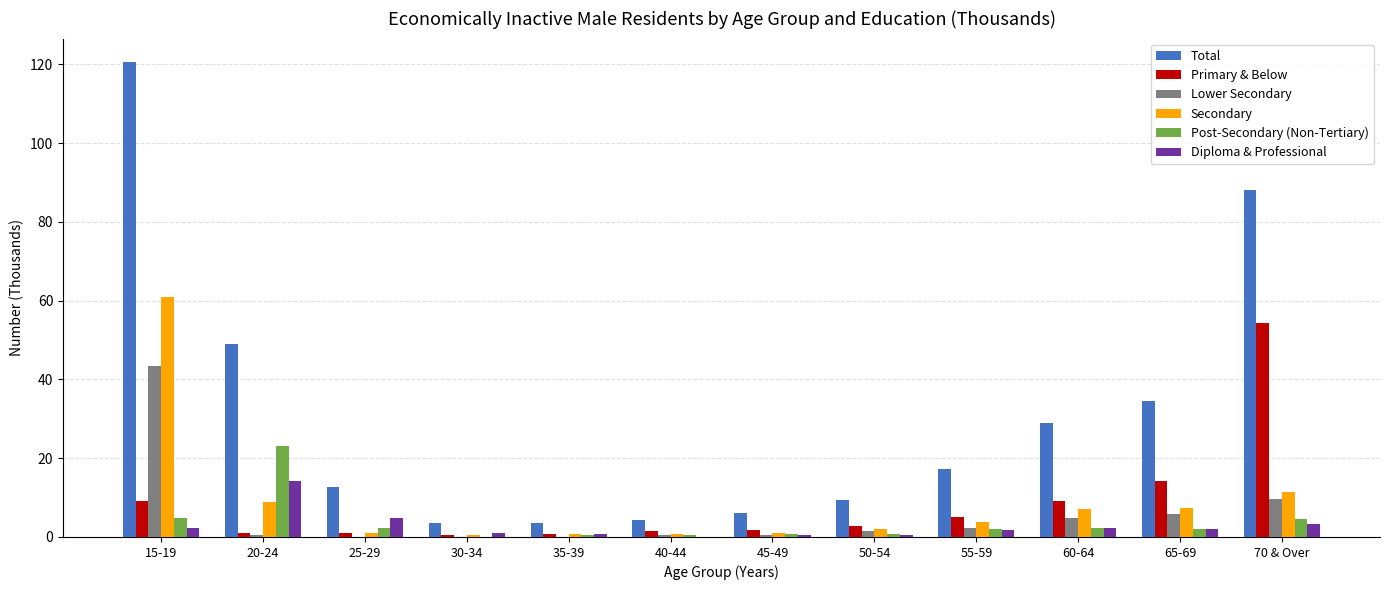

The value of Total at 15-19 is 33.2. True or false?

False